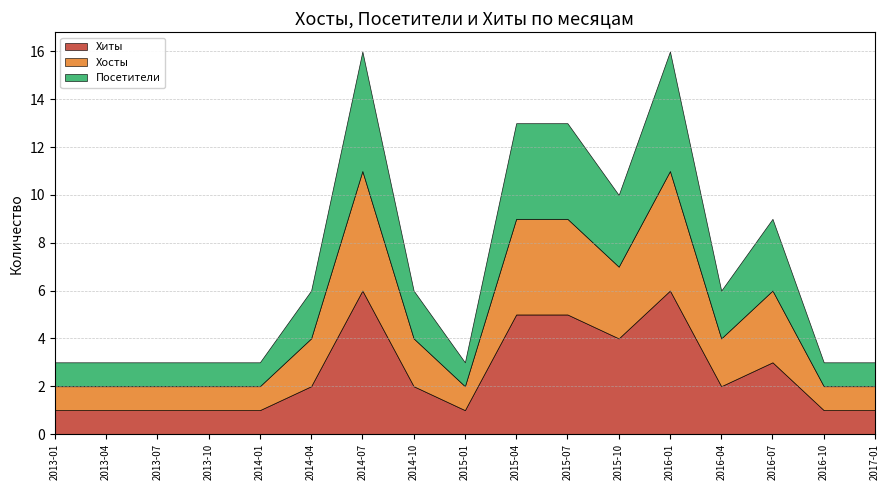

How many lines are shown in the chart?

3